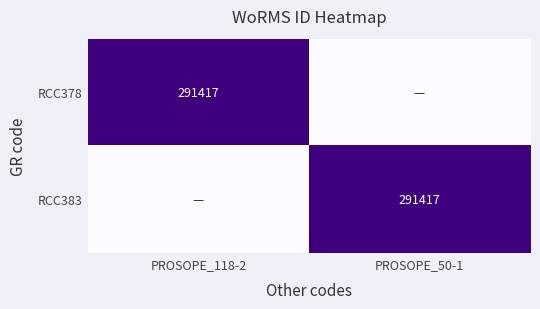

Is it true that RCC378 equals 291417 at PROSOPE_118-2?

True